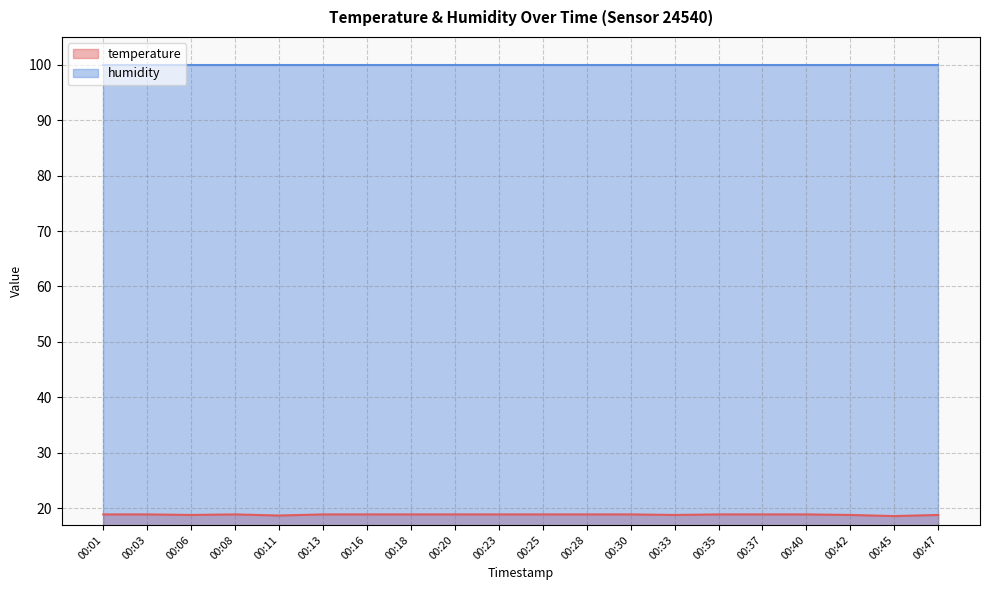

How many values are between 18 and 19?

20